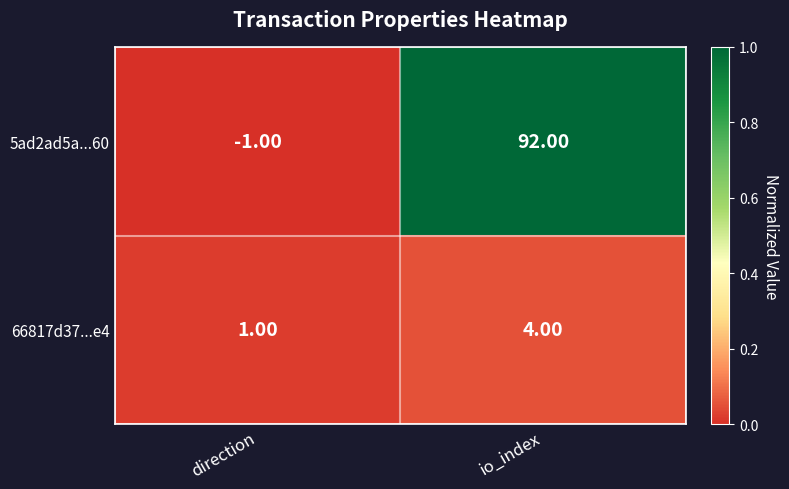

What is the spread (max minus min) of values at io_index?

88